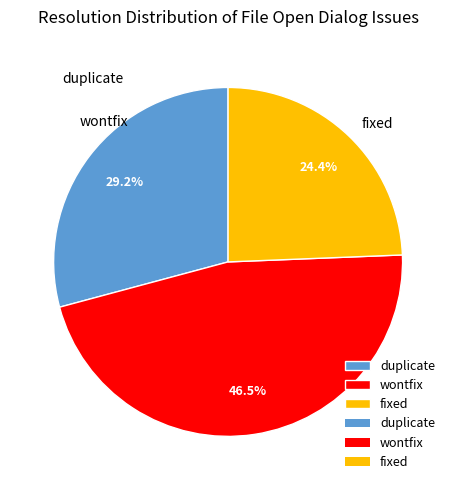

To the nearest percent, what is the average slice percentage?

33%